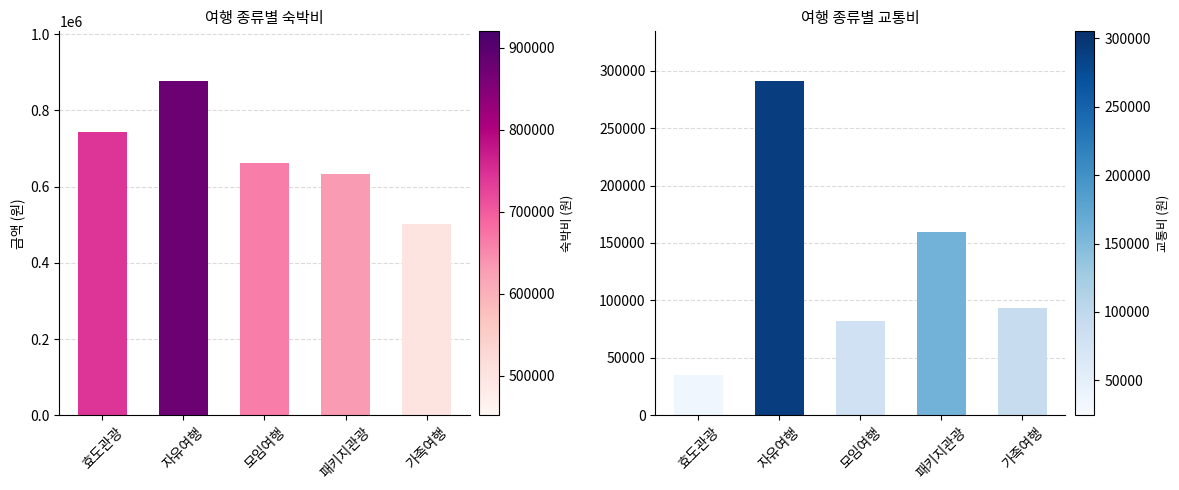

Is the value of 교통비 at 패키지관광 greater than the value of 숙박비 at 모임여행?

No